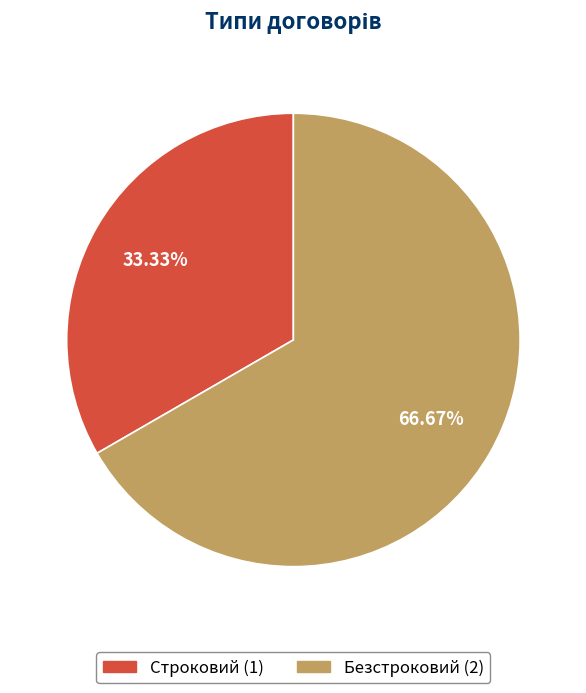

To the nearest percent, what portion does Строковий represent?

33%